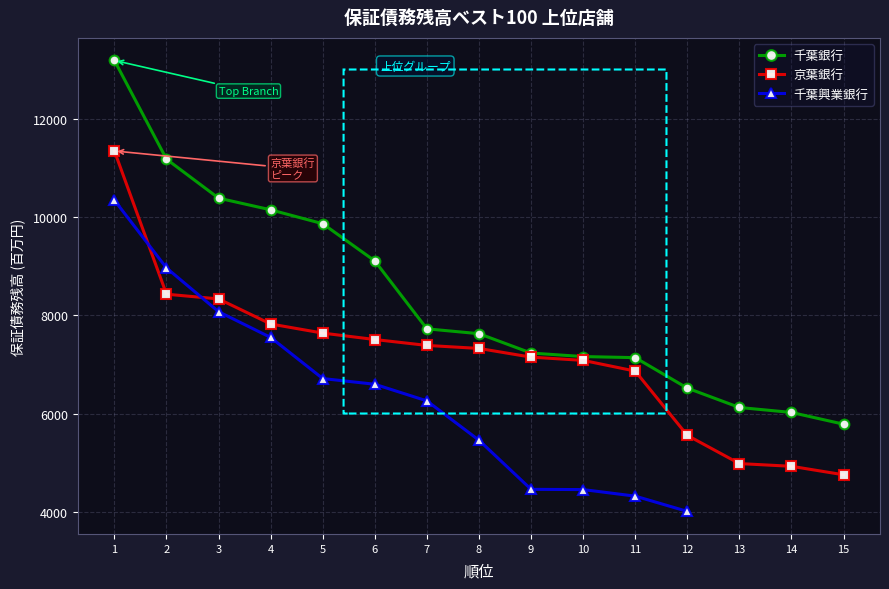

At how many categories does at least one series exceed 6840?

11